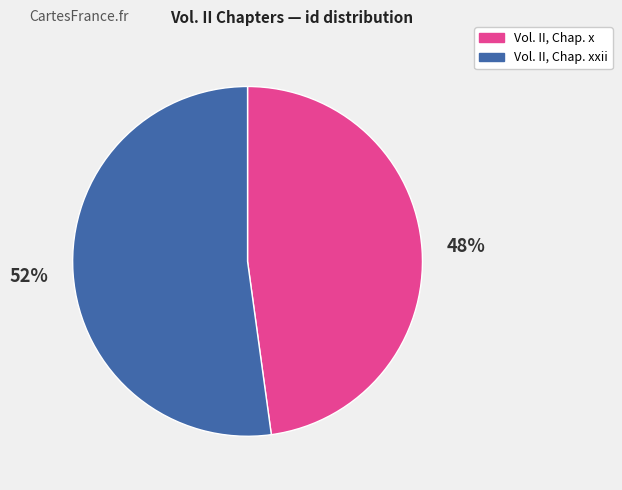

To the nearest percent, what is the average slice percentage?

50%